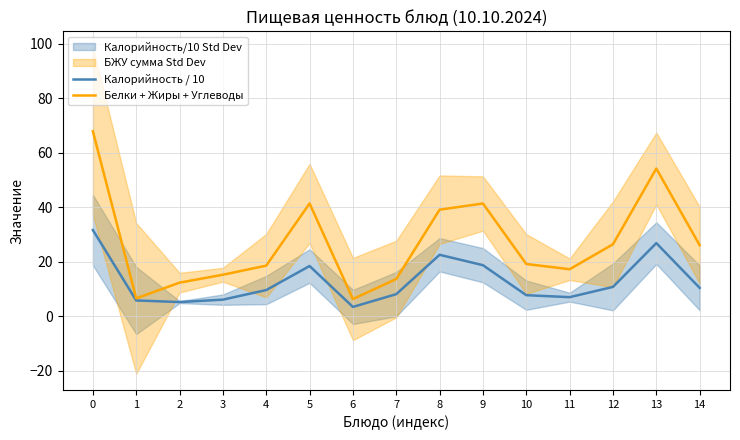

Which series has the largest range (max minus min)?

Белки + Жиры + Углеводы